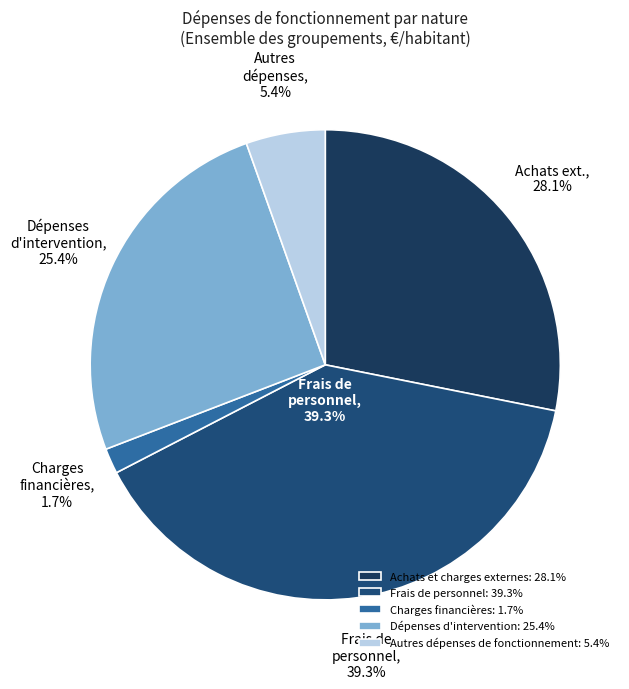

Is there a majority slice in this chart?

No